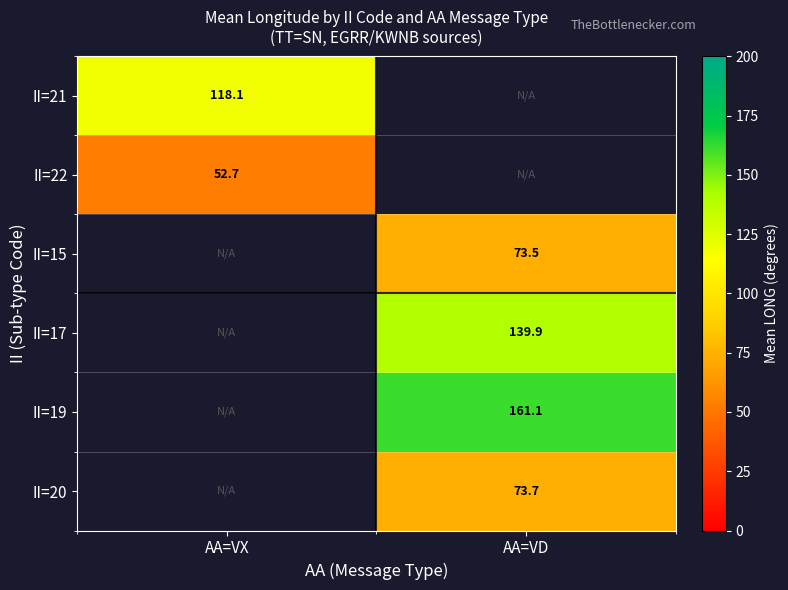

What is the total value across all series at AA=VD?

448.2